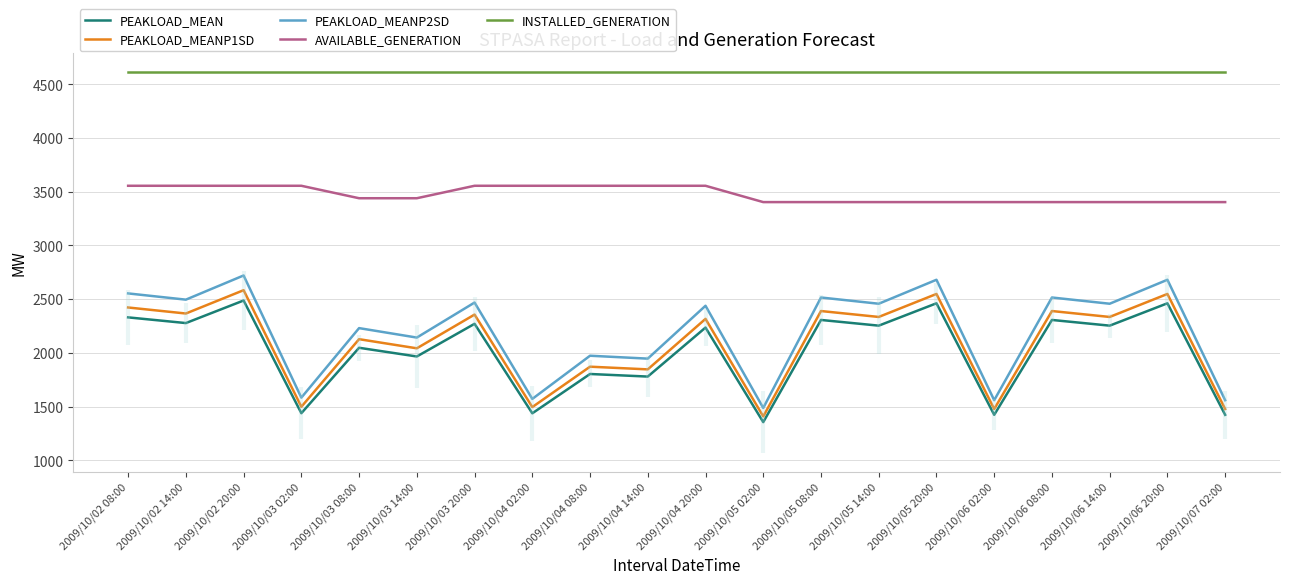

What value does the PEAKLOAD_MEANP2SD series have at 2009/10/05 08:00, to the nearest 100?

2500